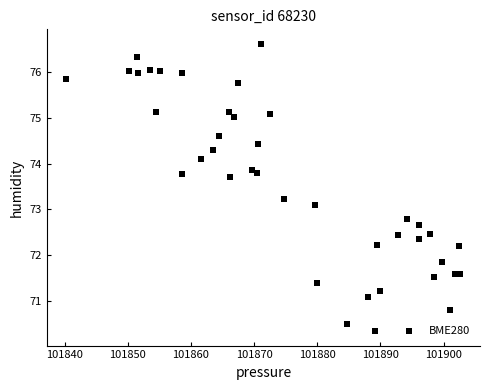

What is the range of Y values (max minus min)?

6.3